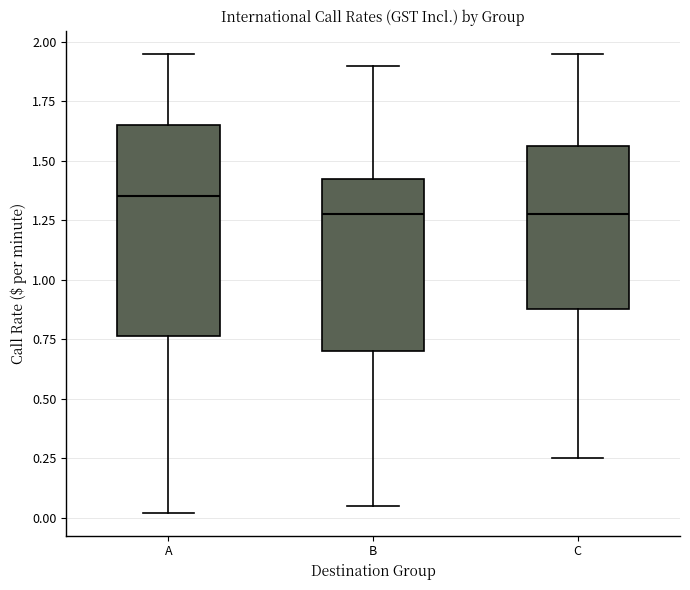

Reading left to right, transcribe this box plot: for each box, give where its median line is, the range the box spans, and where its two whiskers end, as read against the y-axis. The values are not printed on the chart, so give them approximately, as read against the axis.

A: median 1.35, box 0.75 to 1.65, whiskers 0.00 to 1.95
B: median 1.30, box 0.70 to 1.45, whiskers 0.05 to 1.90
C: median 1.30, box 0.90 to 1.55, whiskers 0.25 to 1.95